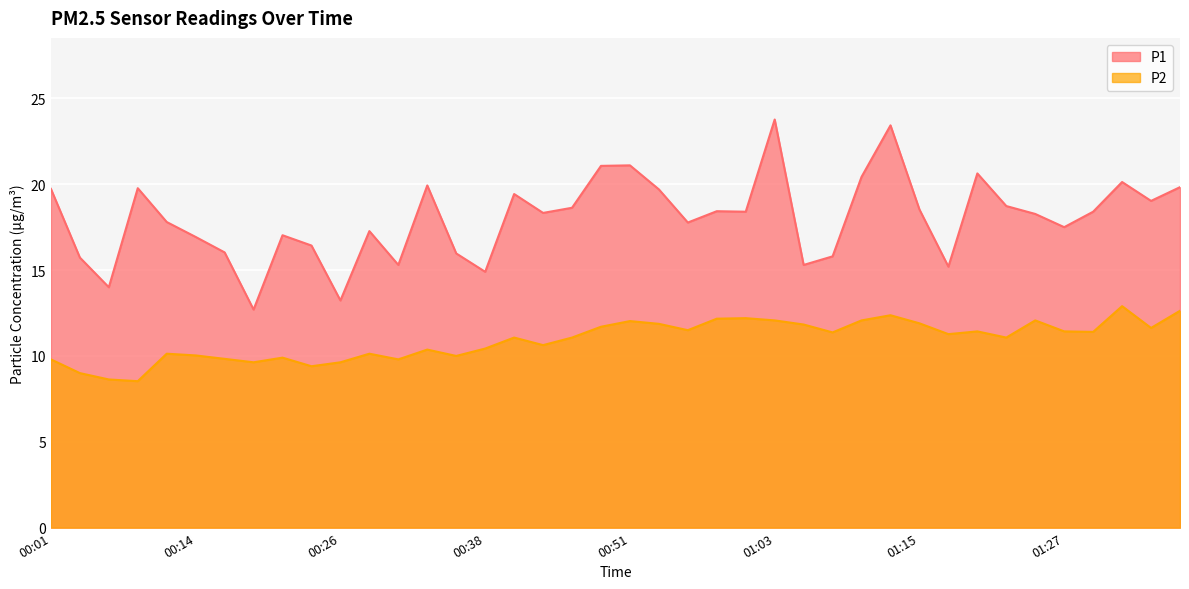

True or false: P2 has more than 1 points higher than both neighbors.

True